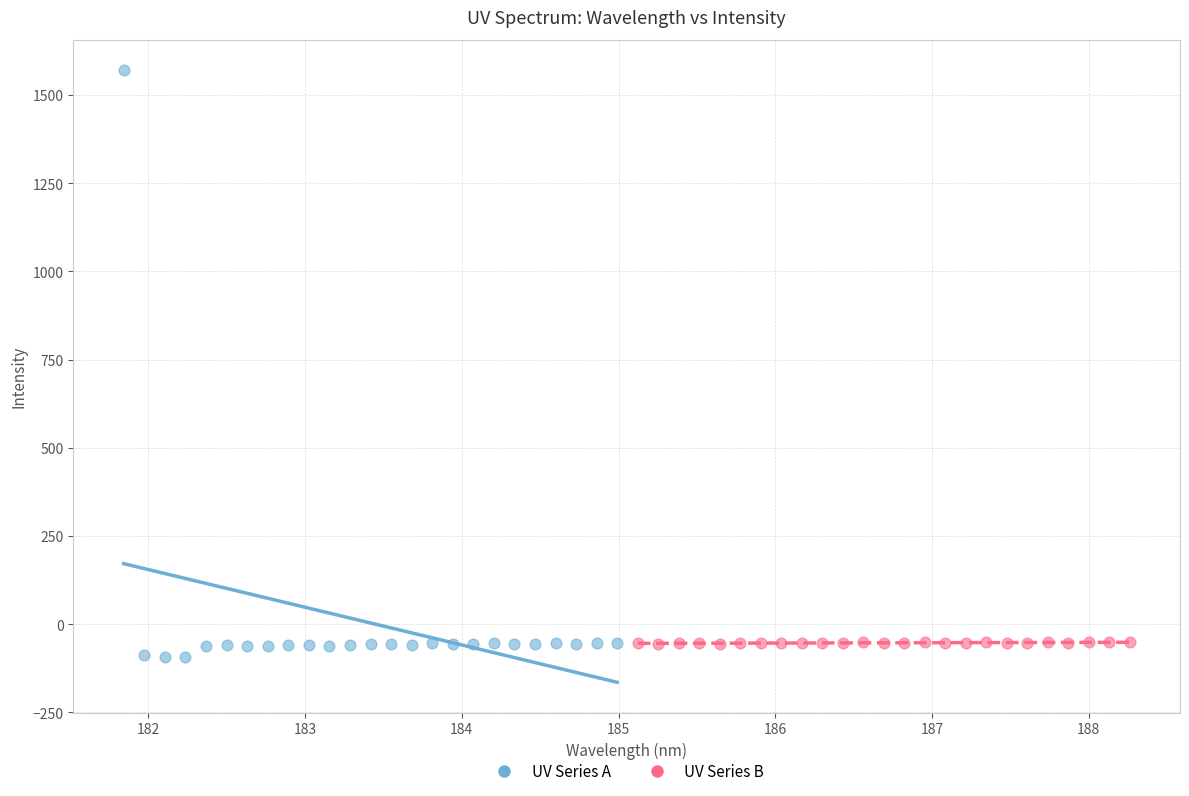

Which series has the largest Y range (max minus min)?

UV Series A